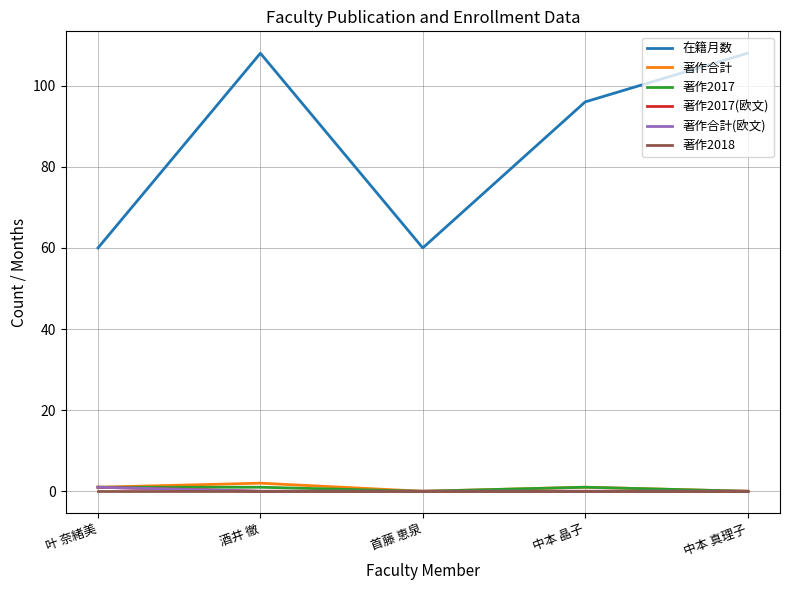

Is this an area chart (filled region under the line)?

No